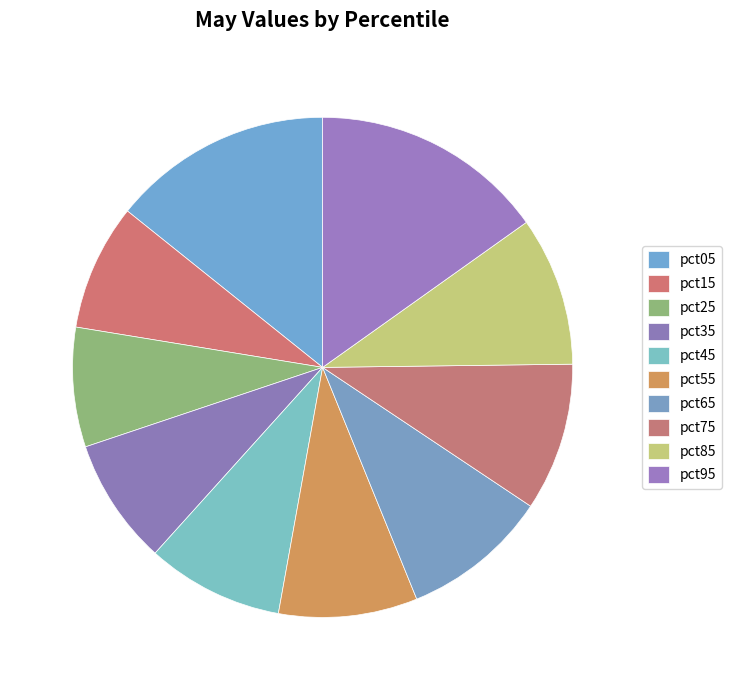

Does pct25 account for over 50% of the chart?

No